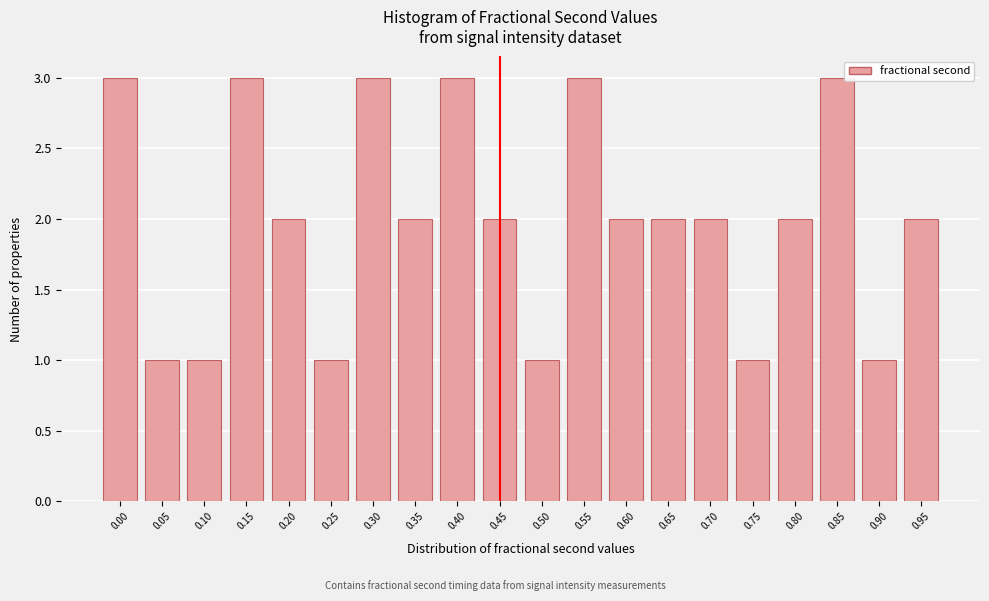

Reading left to right, what are all the values shown in this chart?

0.00=3	0.05=1	0.10=1	0.15=3	0.20=2	0.25=1	0.30=3	0.35=2	0.40=3	0.45=2	0.50=1	0.55=3	0.60=2	0.65=2	0.70=2	0.75=1	0.80=2	0.85=3	0.90=1	0.95=2